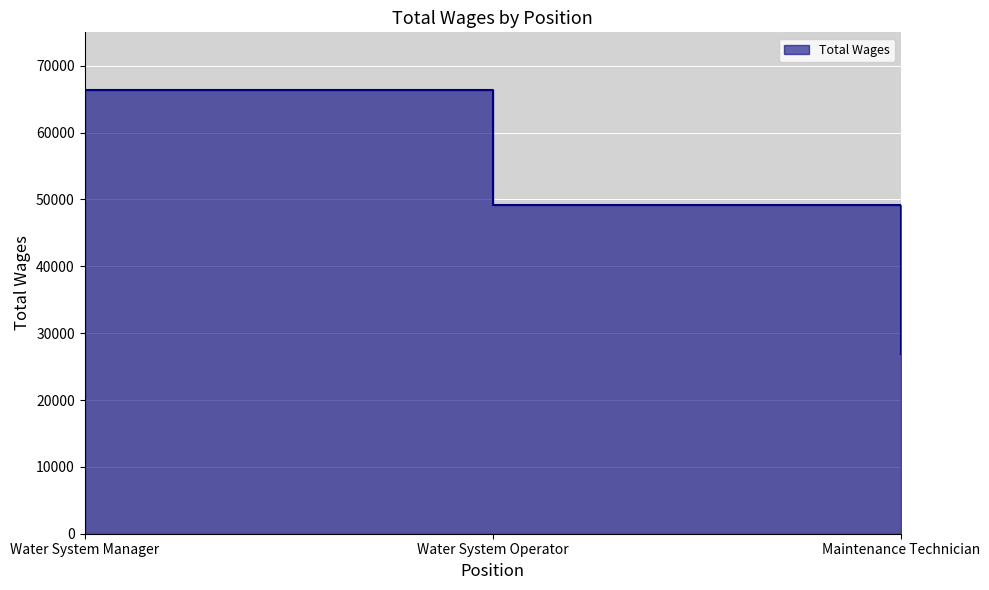

What is the difference between the values at Maintenance Technician and Water System Manager?

39451